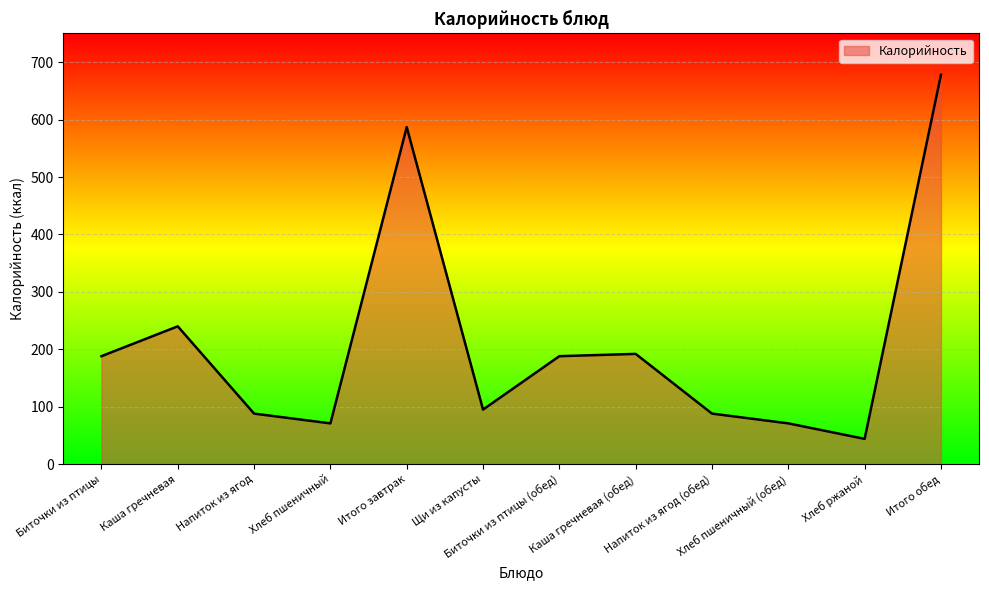

At which category does the chart reach its minimum across all series?

Хлеб ржаной